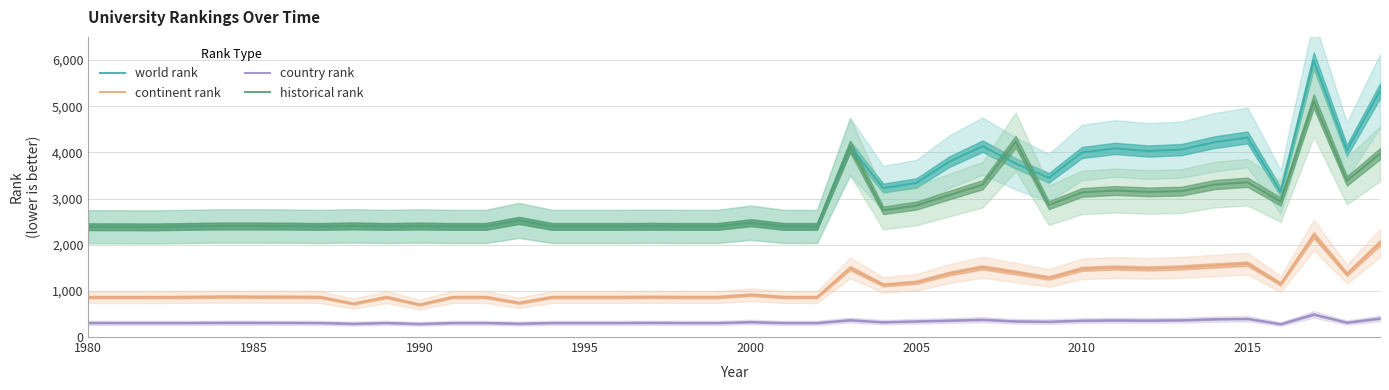

What is the lowest value of the continent rank series?

703